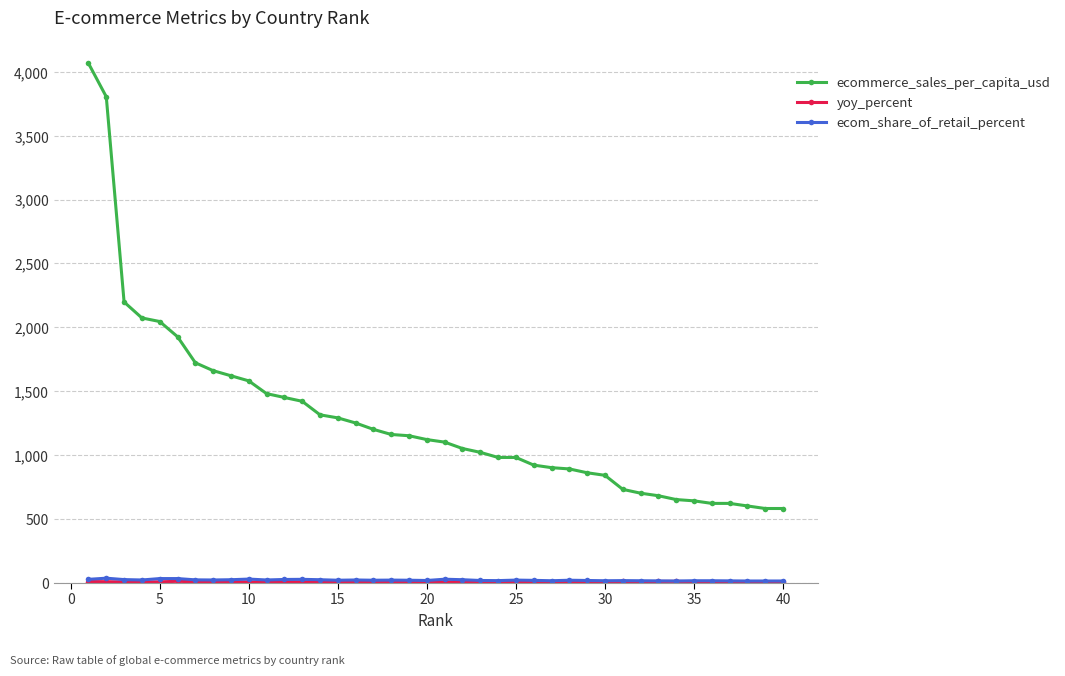

What is the lowest value of the ecommerce_sales_per_capita_usd series?

580.0